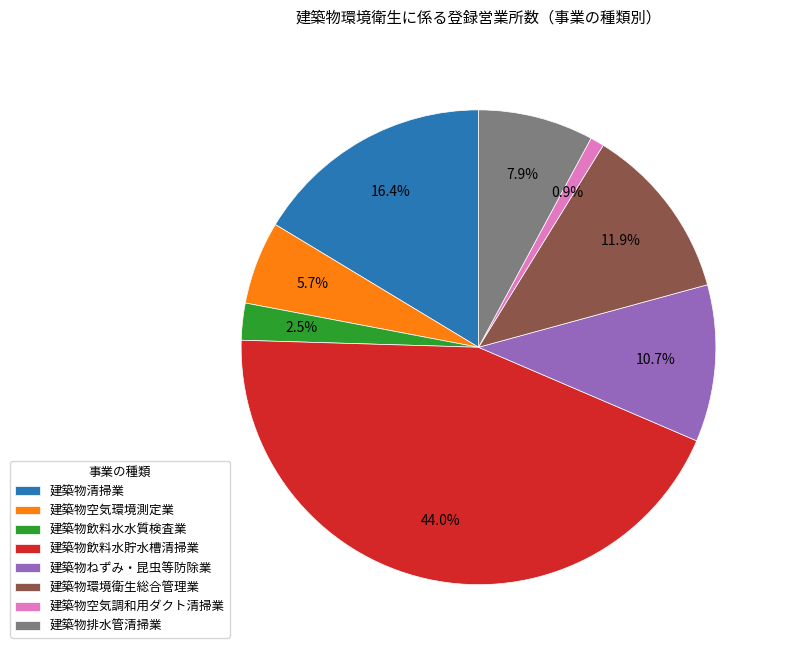

Rank the categories by value from lowest to highest.

建築物空気調和用ダクト清掃業, 建築物飲料水水質検査業, 建築物空気環境測定業, 建築物排水管清掃業, 建築物ねずみ・昆虫等防除業, 建築物環境衛生総合管理業, 建築物清掃業, 建築物飲料水貯水槽清掃業